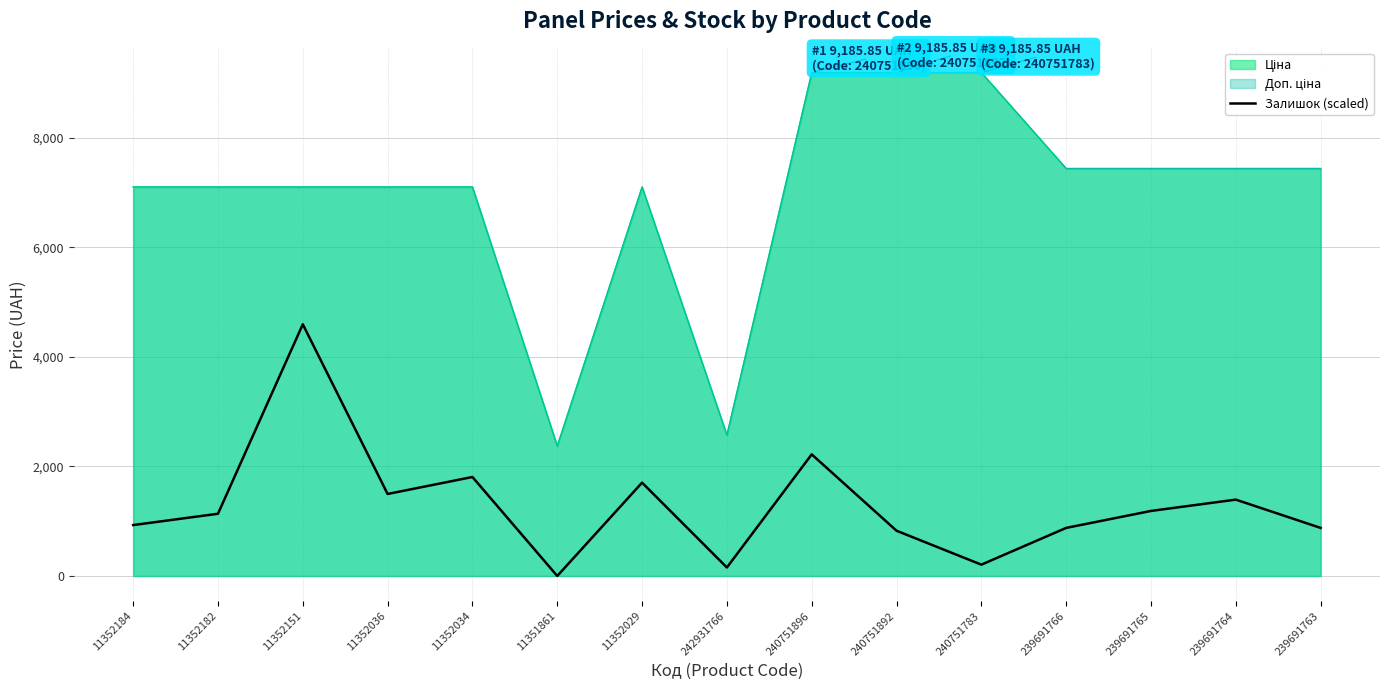

Reading right to left, transcribe all the data shown in this chart.

877.3	1393.4	1186.9	877.3	206.4	825.7	2219.1	154.8	1703.0	0.0	1806.2	1496.6	4592.9	1135.3	928.9